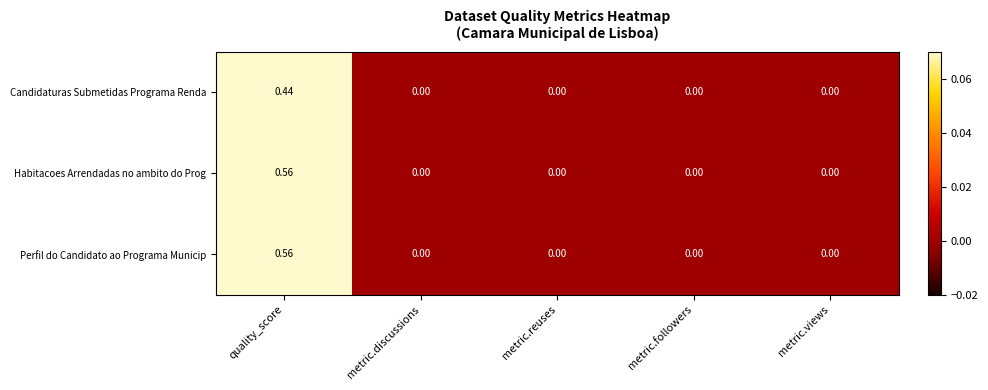

Which category has the highest value across all series?

quality_score